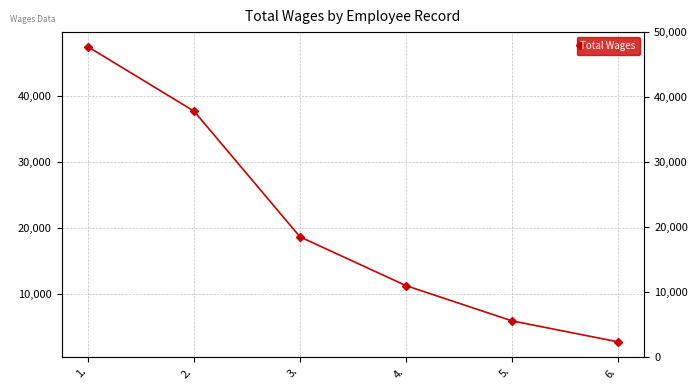

List the labels in order of value, largest first.

1., 2., 3., 4., 5., 6.